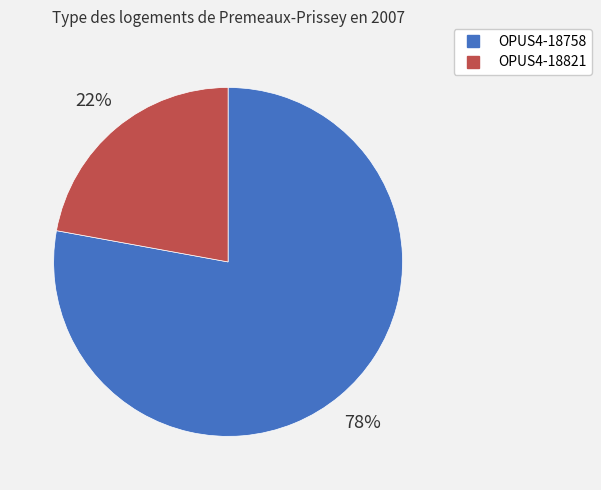

To the nearest percent, what is the combined percentage of OPUS4-18758 and OPUS4-18821?

100%